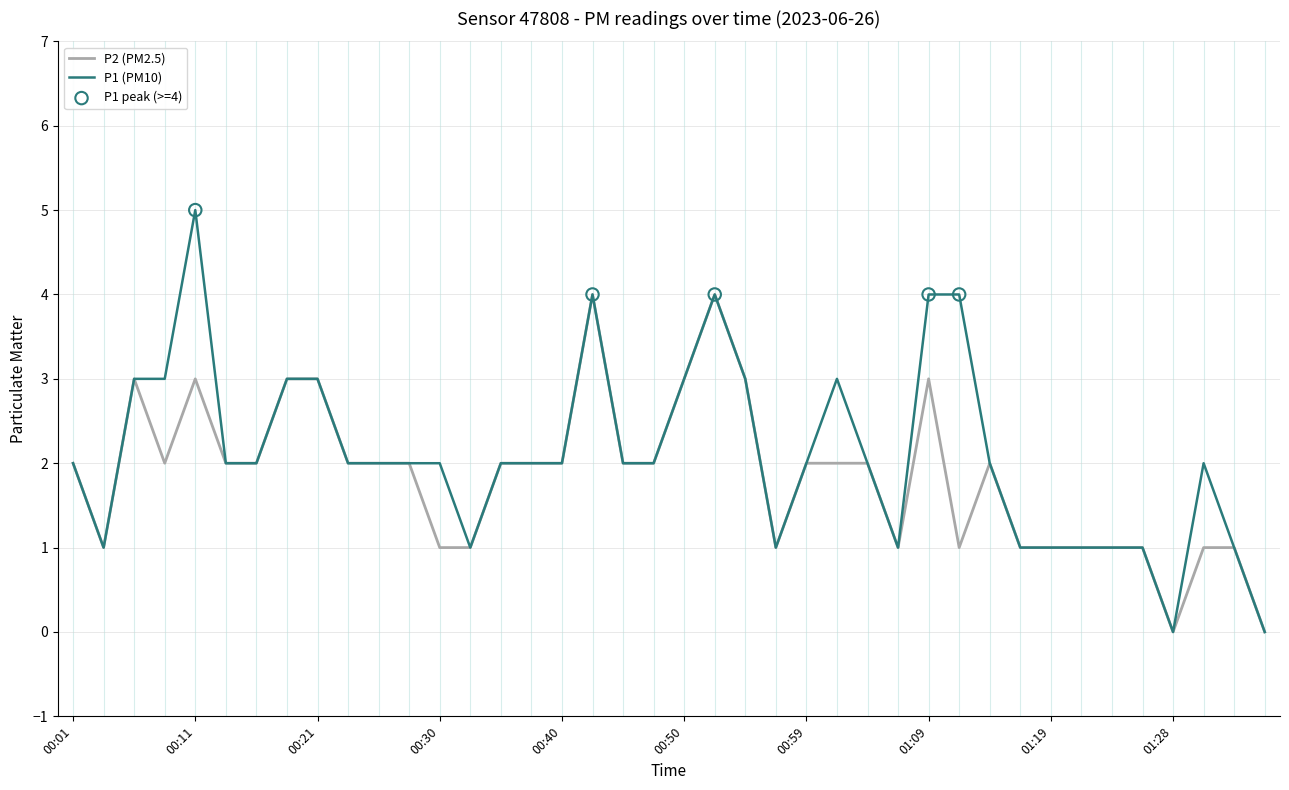

List the series in order of their peak value, lowest first.

P2 (PM2.5), P1 (PM10)